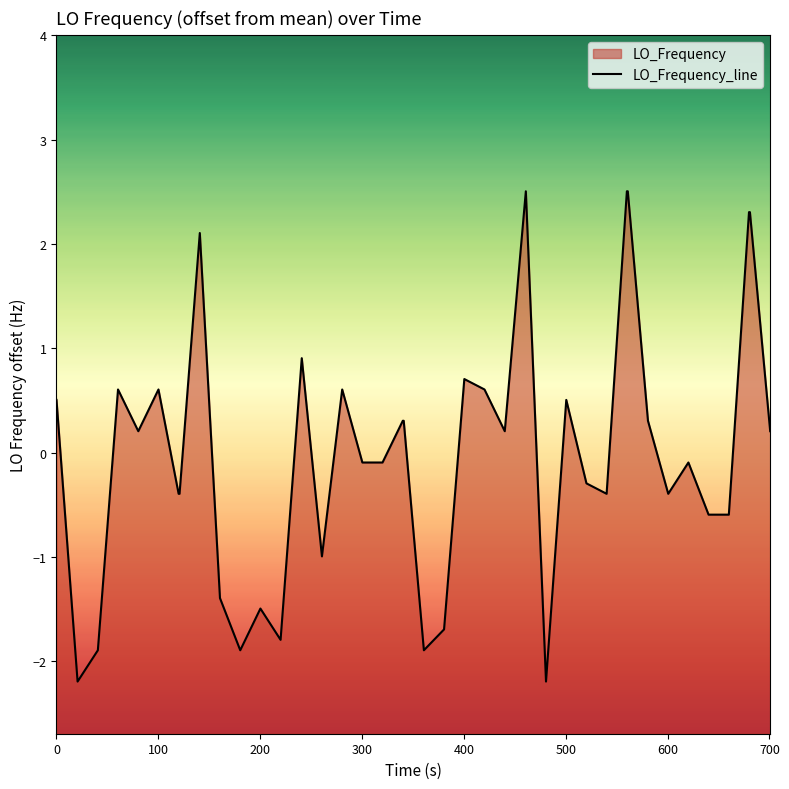

How many distinct data groups are displayed?

1